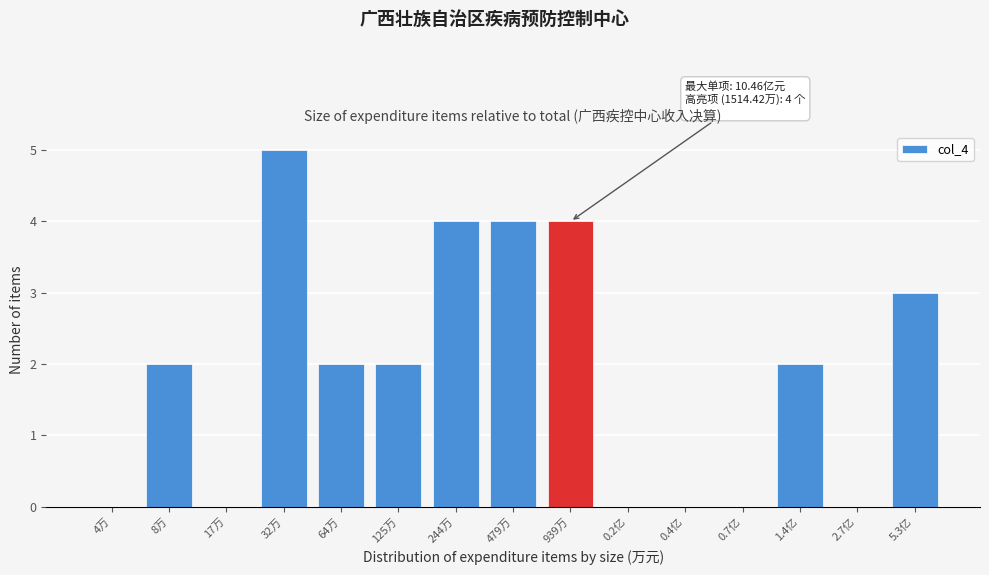

Reading left to right, extract all data points from this chart.

4万=0	8万=2	17万=0	32万=5	64万=2	125万=2	244万=4	479万=4	939万=4	0.2亿=0	0.4亿=0	0.7亿=0	1.4亿=2	2.7亿=0	5.3亿=3